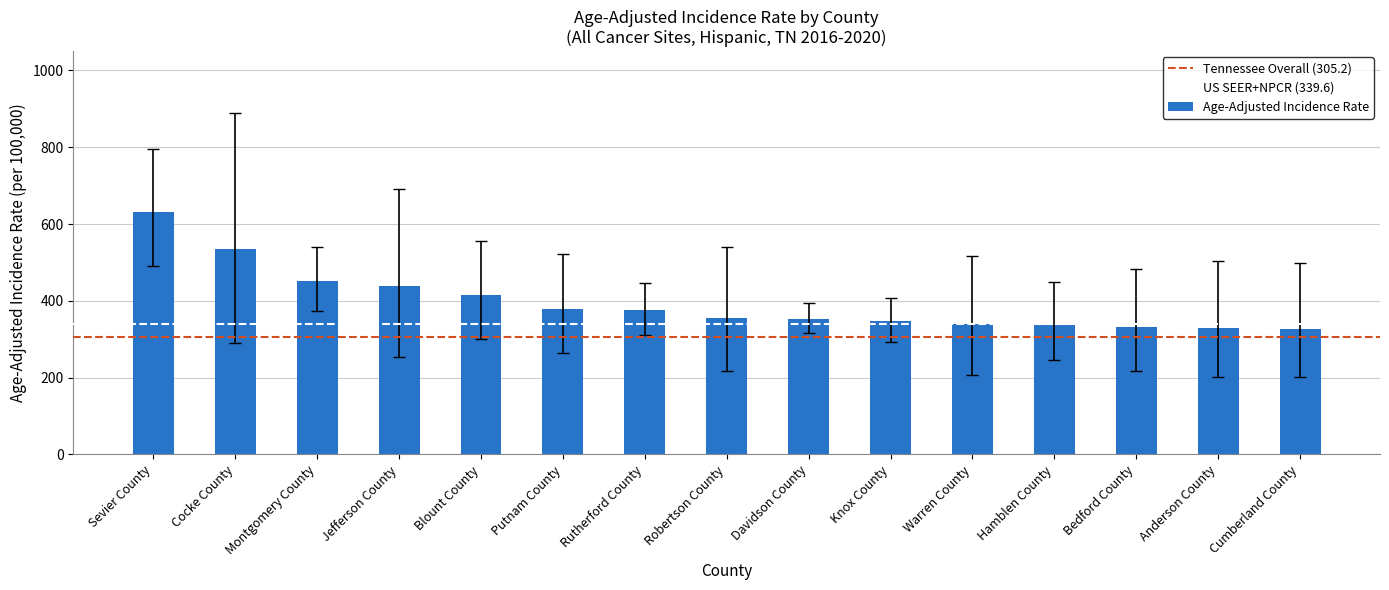

What is the label of the 13th bar from the right?

Montgomery County